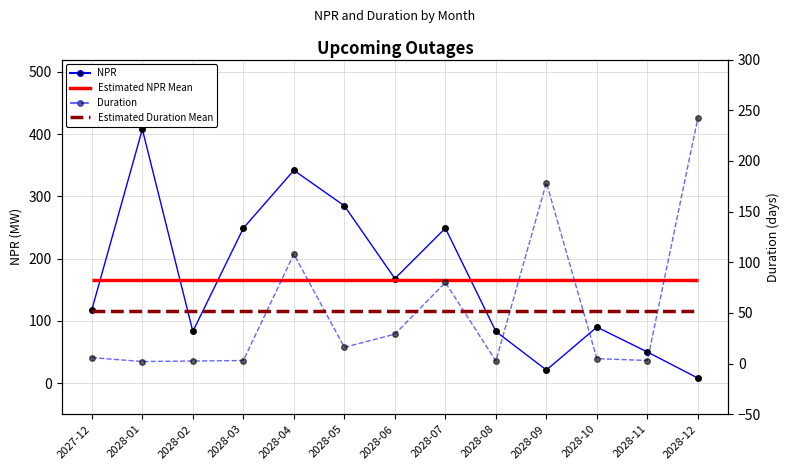

At which label does NPR first exceed 118?

2028-01